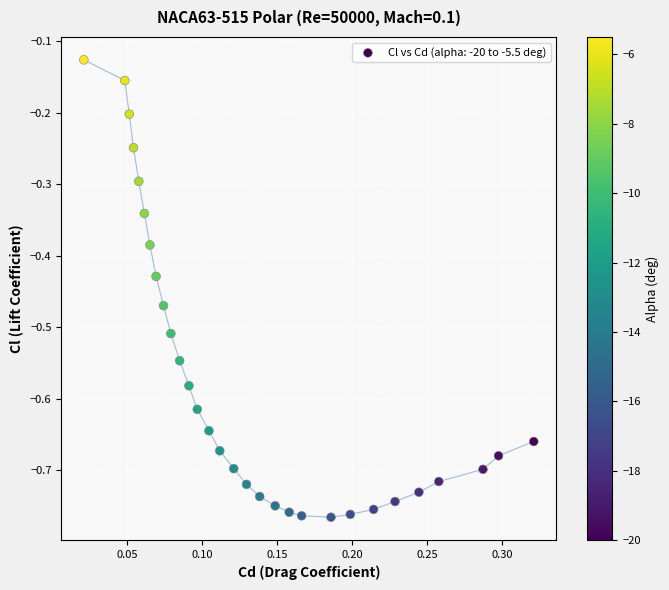

What is the range of X values (max minus min)?

0.3